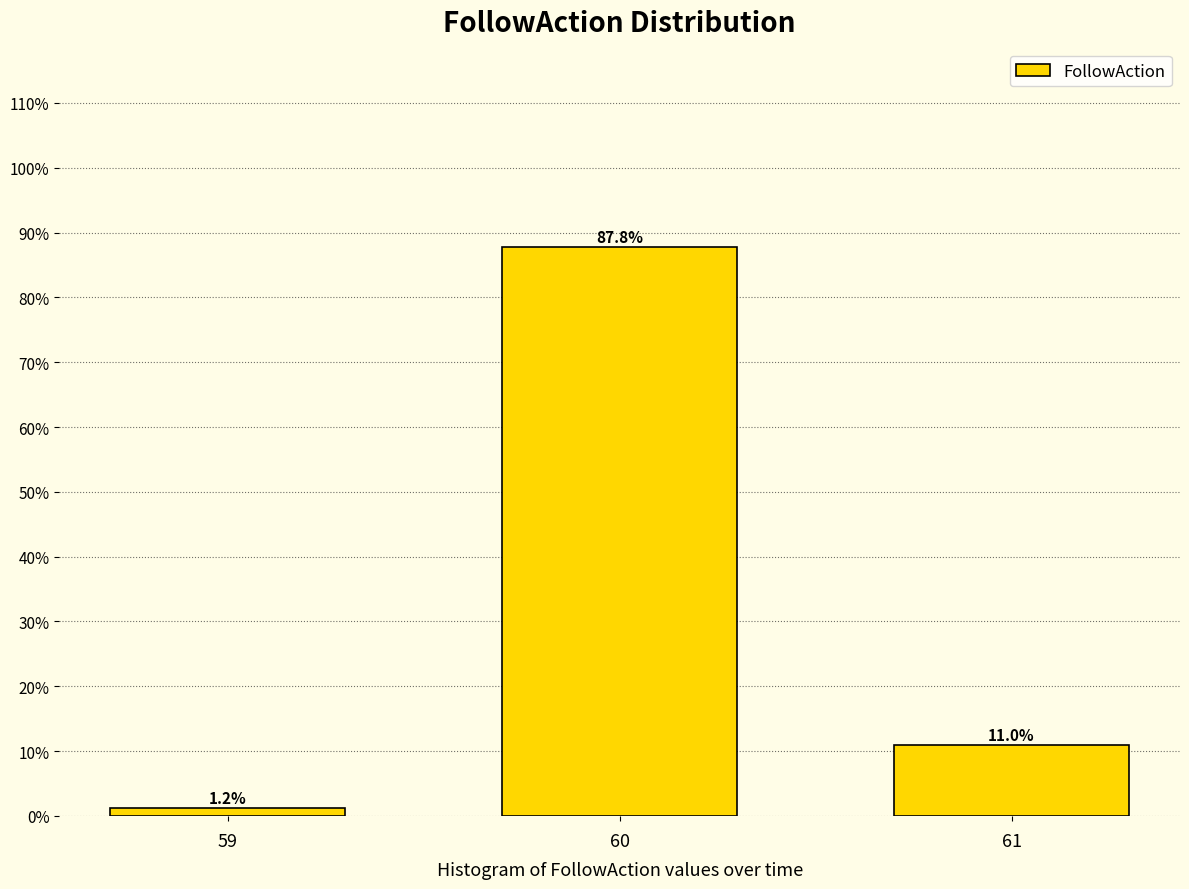

Reading left to right, list all the values displayed in this chart.

1.2	87.8	11.0